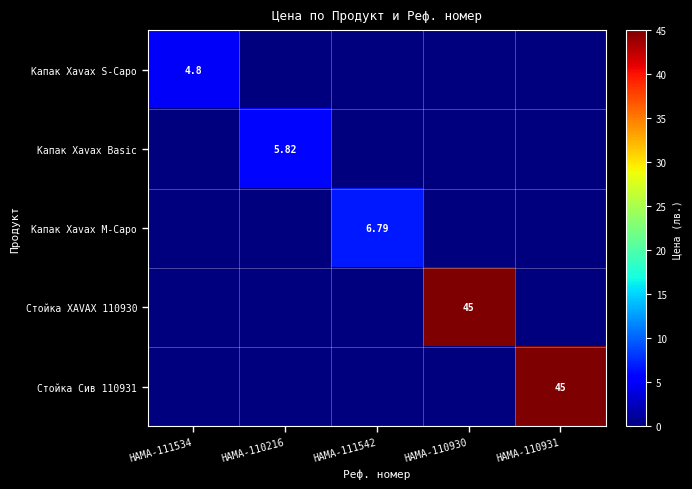

What is the difference between the highest and lowest values at HAMA-111534?

4.8